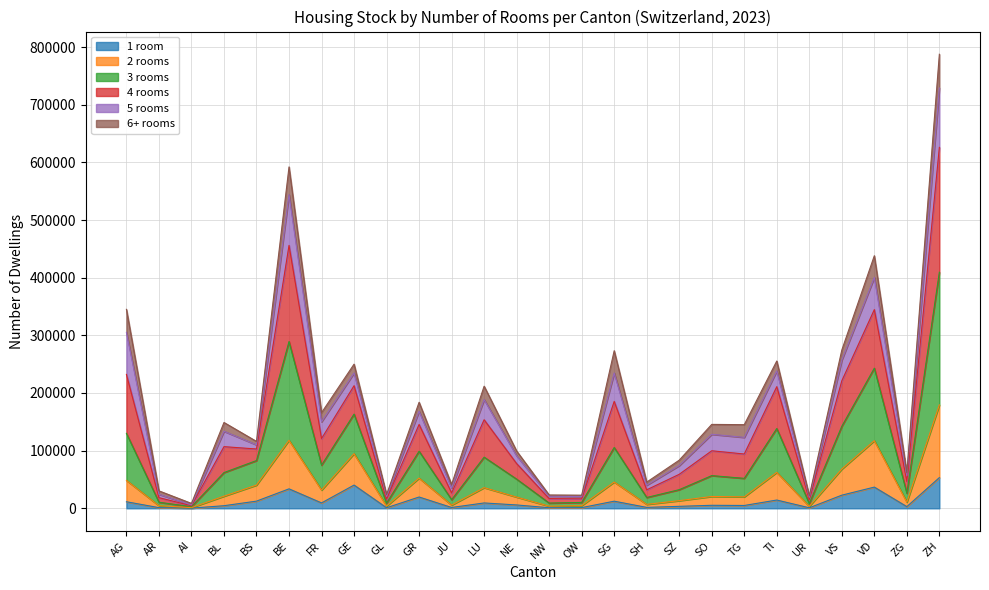

What is the difference between the maximum and minimum values in the 1 room series?

52906